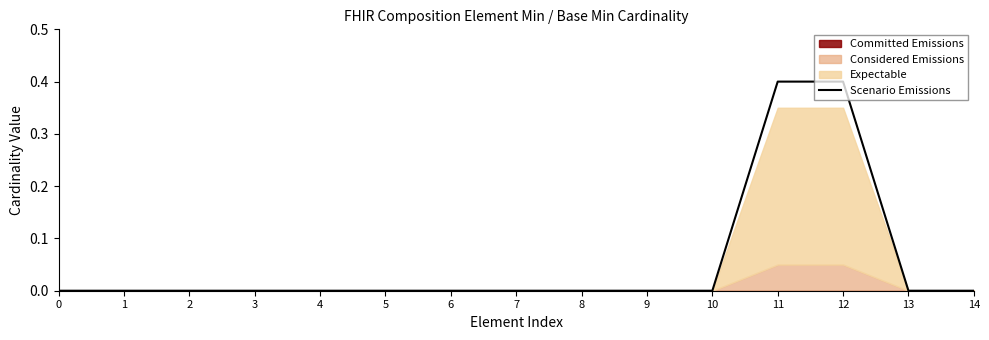

Rank the categories by value from lowest to highest.

0, 1, 2, 3, 4, 5, 6, 7, 8, 9, 10, 13, 14, 11, 12